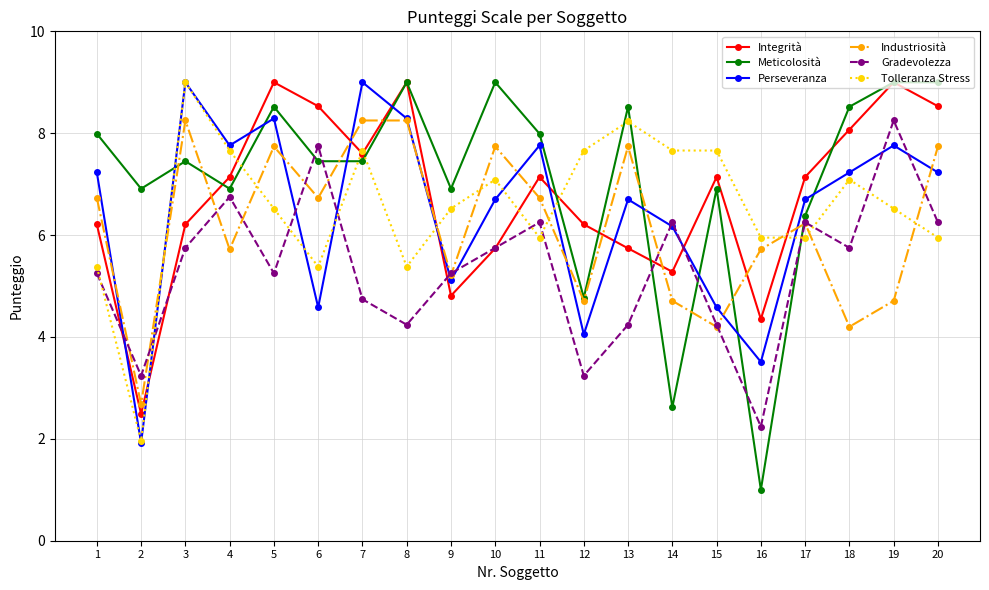

Which series changed the most between 17 and 19?

Meticolosità